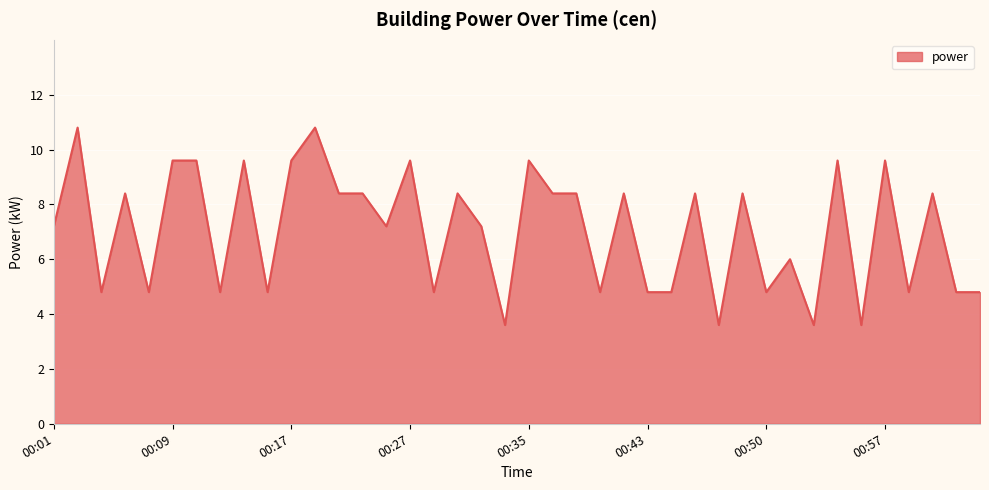

What is the minimum value shown in the chart?

3.6